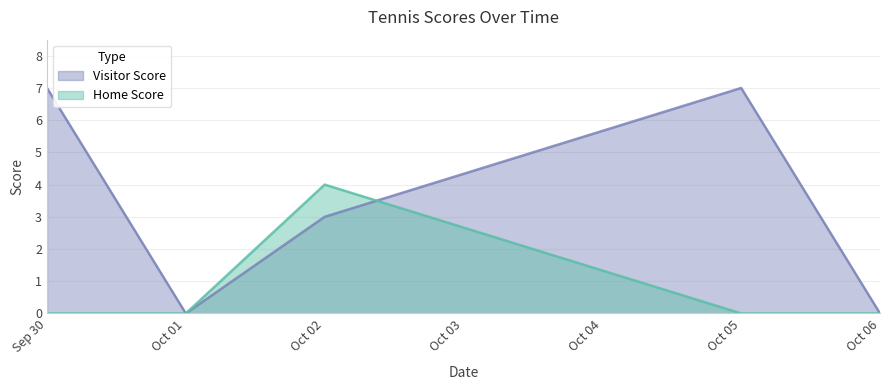

How many values in the Home Score series exceed 0?

1